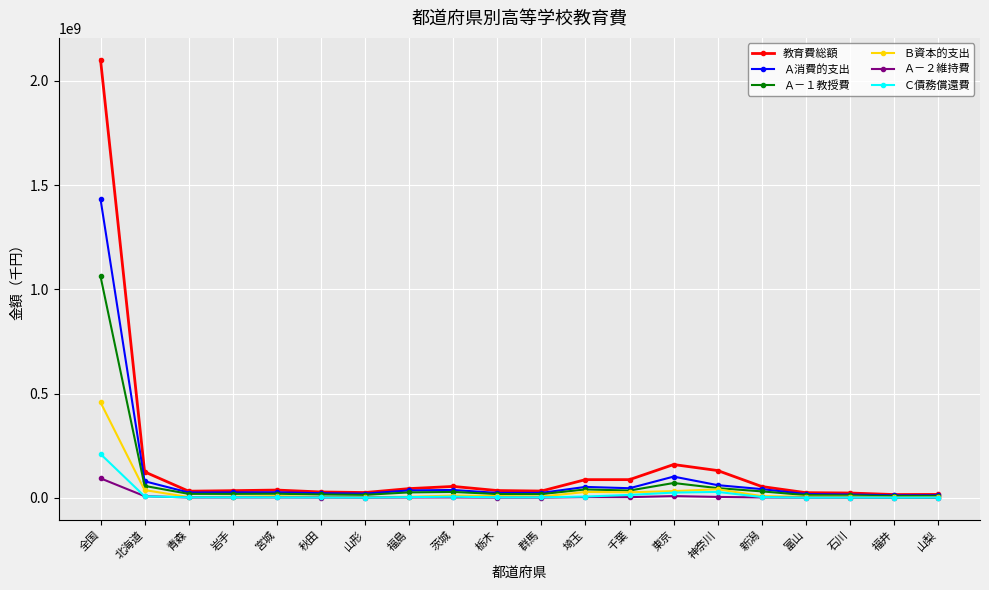

At which label does Ａ－２維持費 reach its peak?

全国